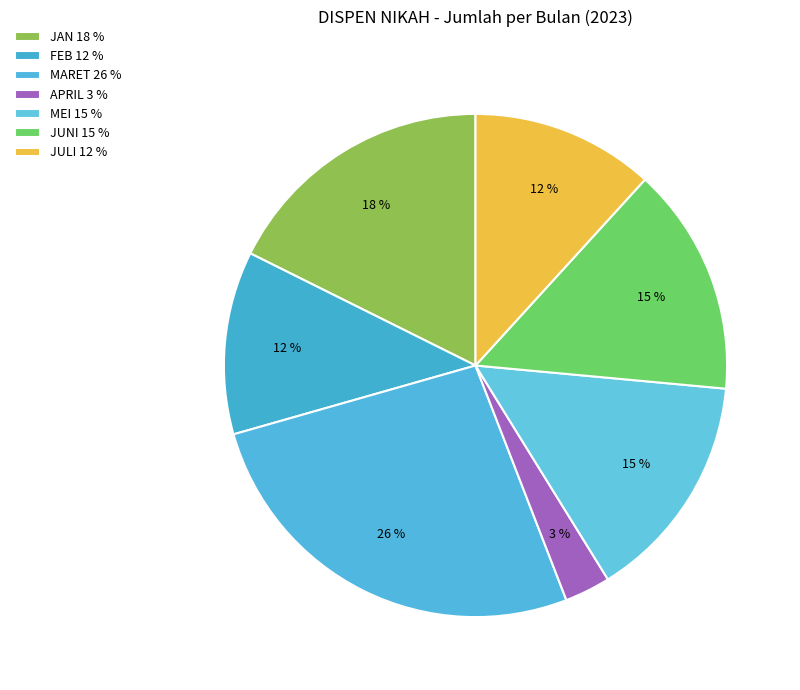

To the nearest percent, what portion does JAN represent?

18%